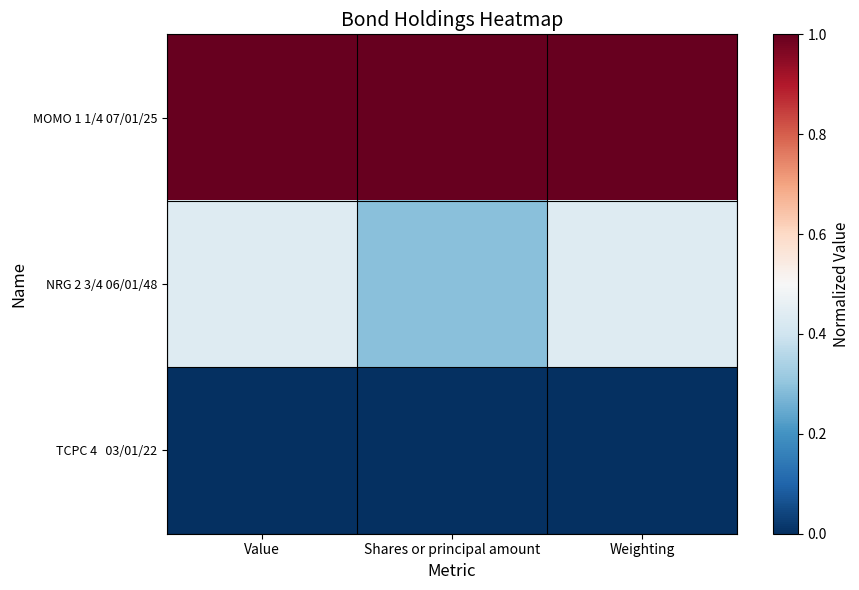

List the series in order of their overall mean, lowest first.

TCPC 4 03/01/22, NRG 2 3/4 06/01/48, MOMO 1 1/4 07/01/25